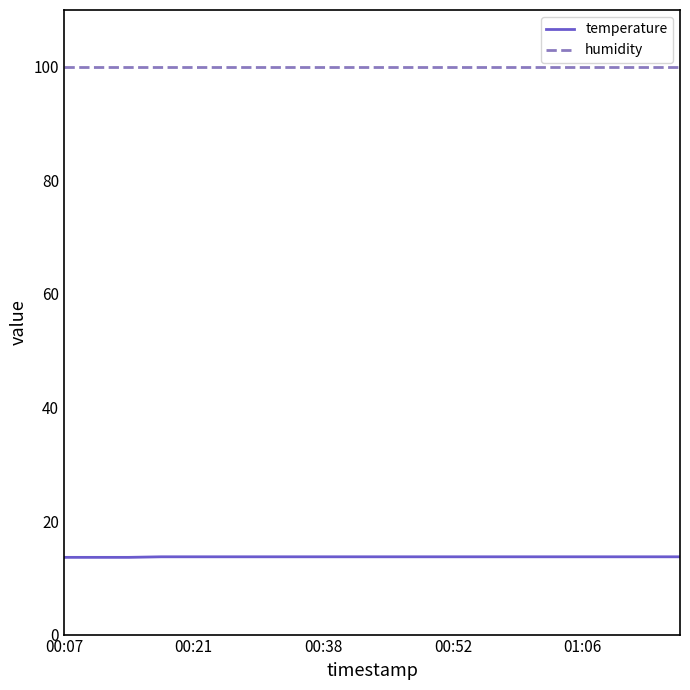

Which series has the largest total across all categories?

humidity